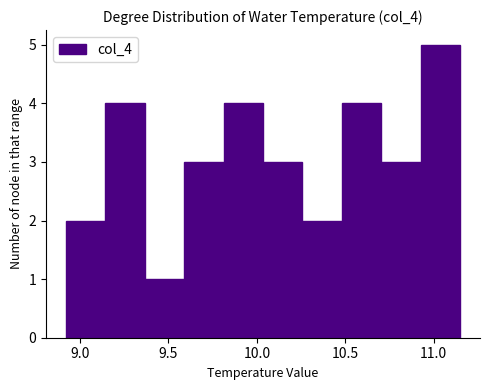

Reading left to right, list every bar in this chart as the range it spans on the x-axis followed by its height. Neither the bar edges nor the heights are printed on the chart, so give them approximately, as read against the axes.

8.90 to 9.15: 2
9.15 to 9.35: 4
9.35 to 9.60: 1
9.60 to 9.80: 3
9.80 to 10.05: 4
10.05 to 10.25: 3
10.25 to 10.50: 2
10.50 to 10.70: 4
10.70 to 10.95: 3
10.95 to 11.15: 5